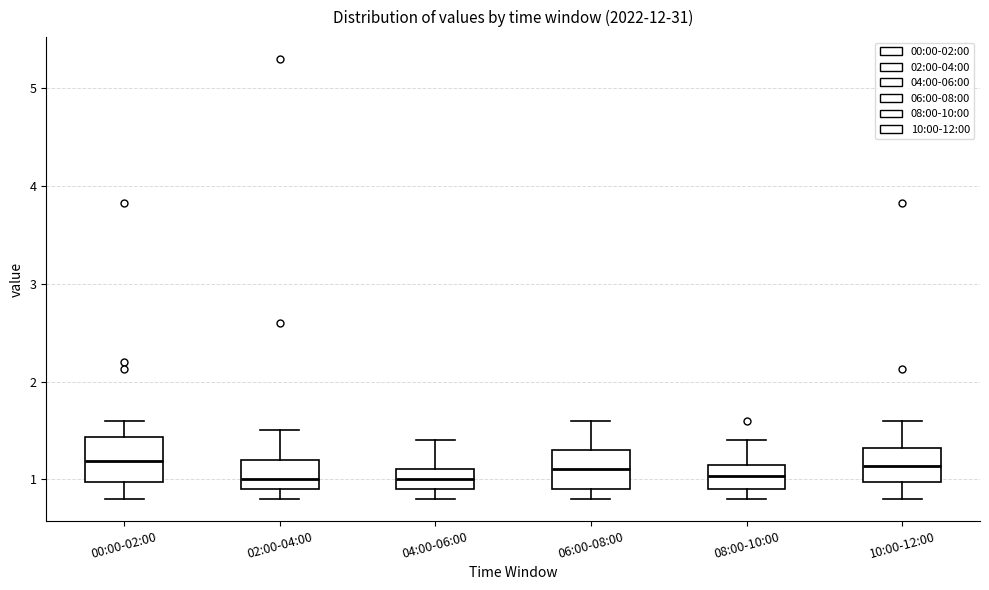

Where is the upper edge of the box for 02:00-04:00 on the y-axis? The values are not printed on the chart, so give them approximately, as read against the axis.

1.2